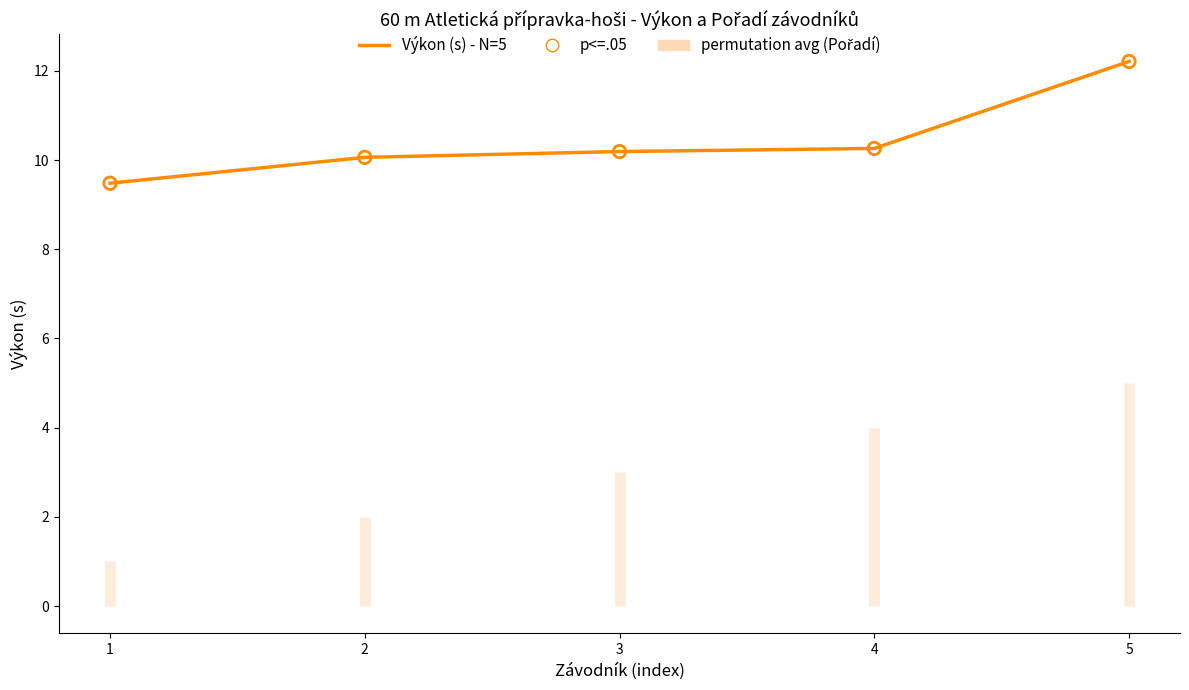

At how many categories does at least one series exceed 10?

4